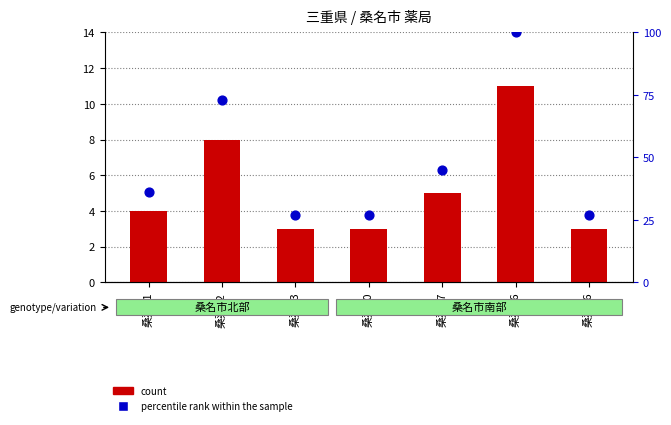

Which series contains the lowest Y value?

count